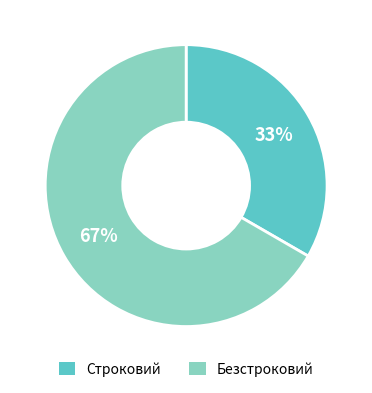

Does Безстроковий represent more than half of the total?

Yes